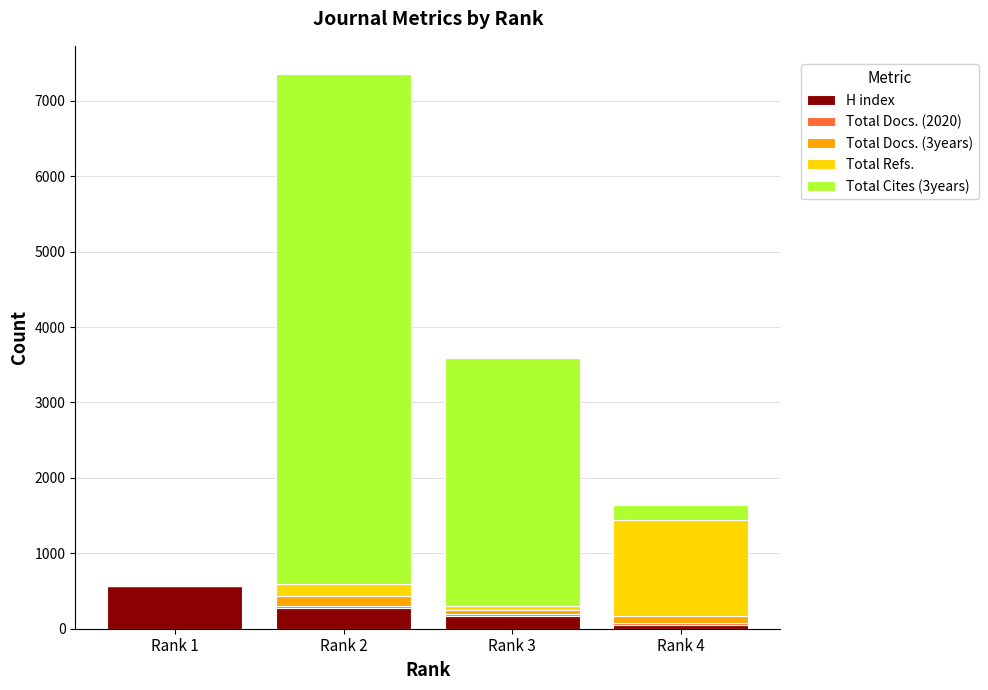

Does the chart contain stacked bars?

Yes